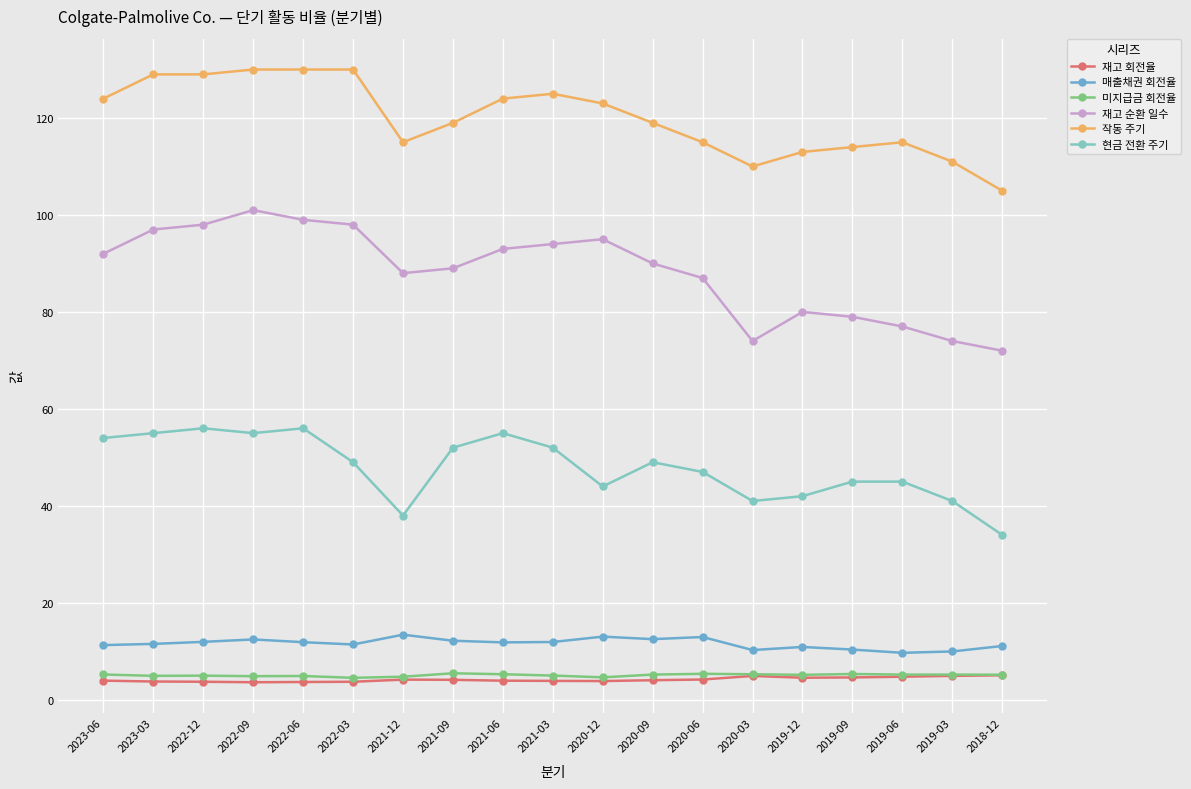

What is the approximate value of 미지급금 회전율 at 2021-03?

5.0